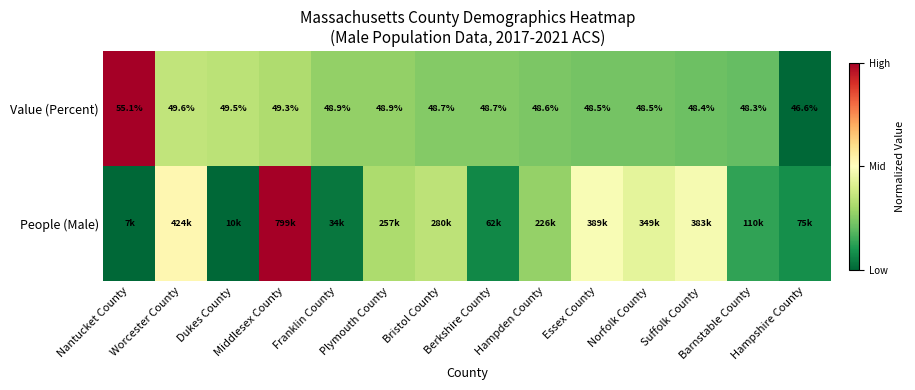

How many values in the Value (Percent) series exceed 48?

13